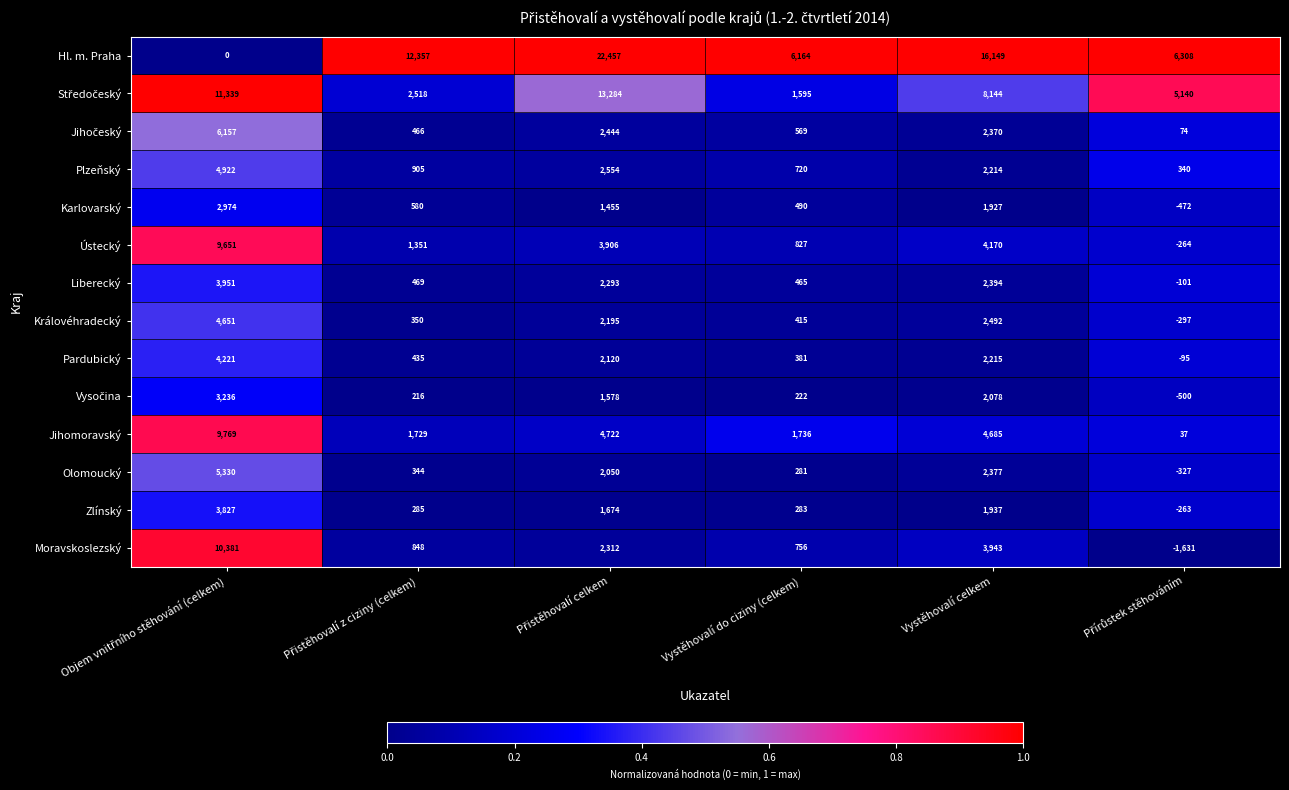

Which series has the largest range (max minus min)?

Hl. m. Praha